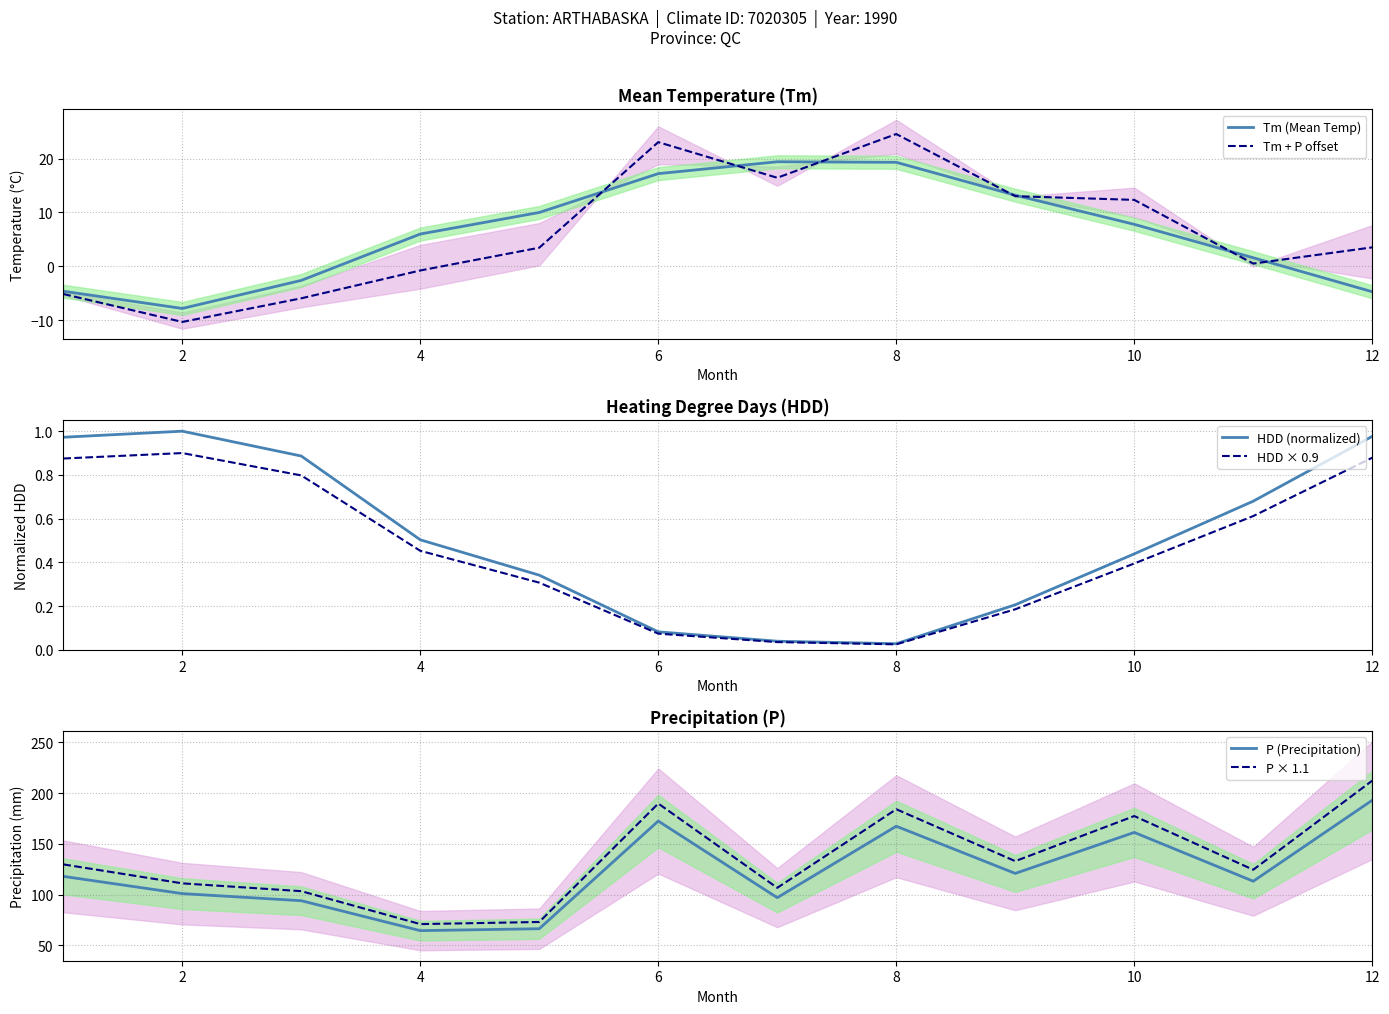

Which series has the largest range (max minus min)?

P × 1.1